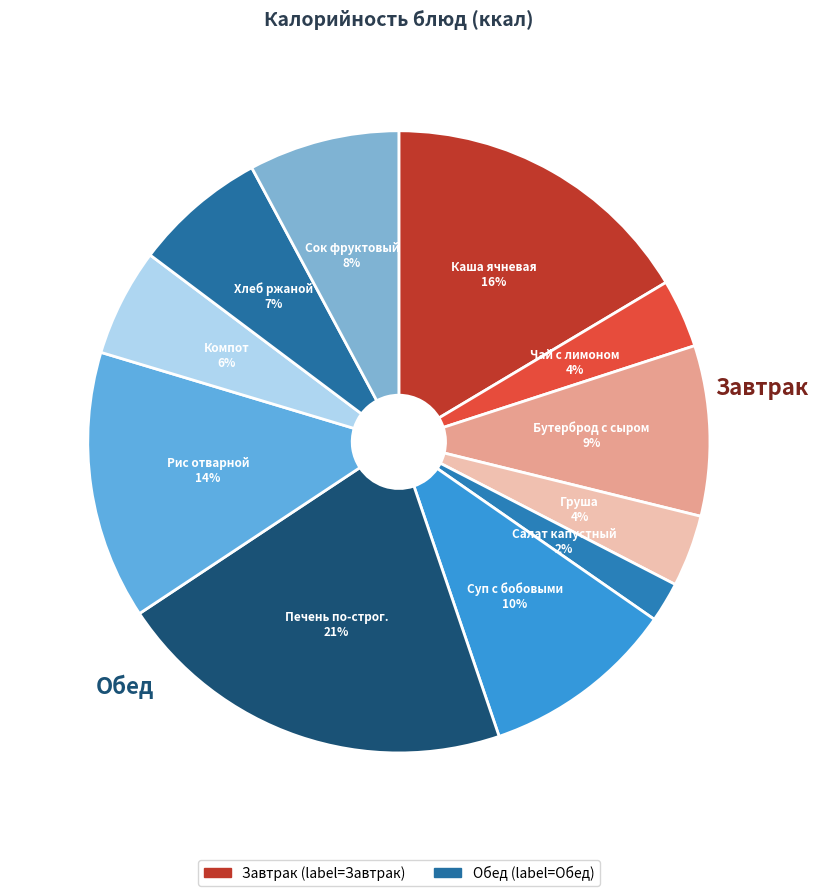

Rank the categories by value from lowest to highest.

Салат из капусты с морковью, Чай с лимоном, Плоды свежие груша, Компот из свежих плодов, Хлеб ржаной, Сок фруктовый, Бутерброд с сыром, Суп с бобовыми с птицей, Рис отварной (с маслом), Каша жидкая молочная (ячневая с маслом), Печень по-строгановски